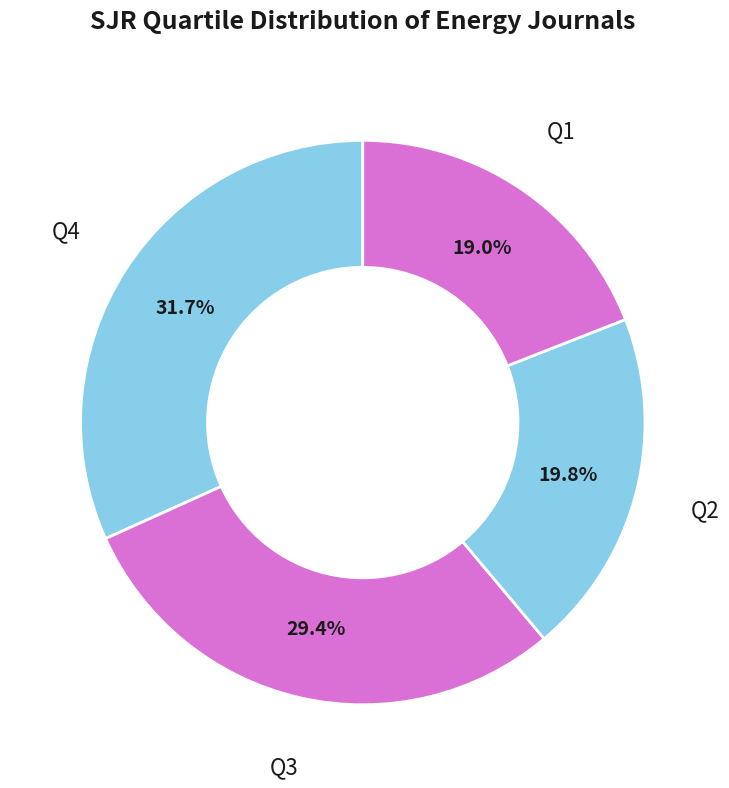

Does any single category account for the majority?

No